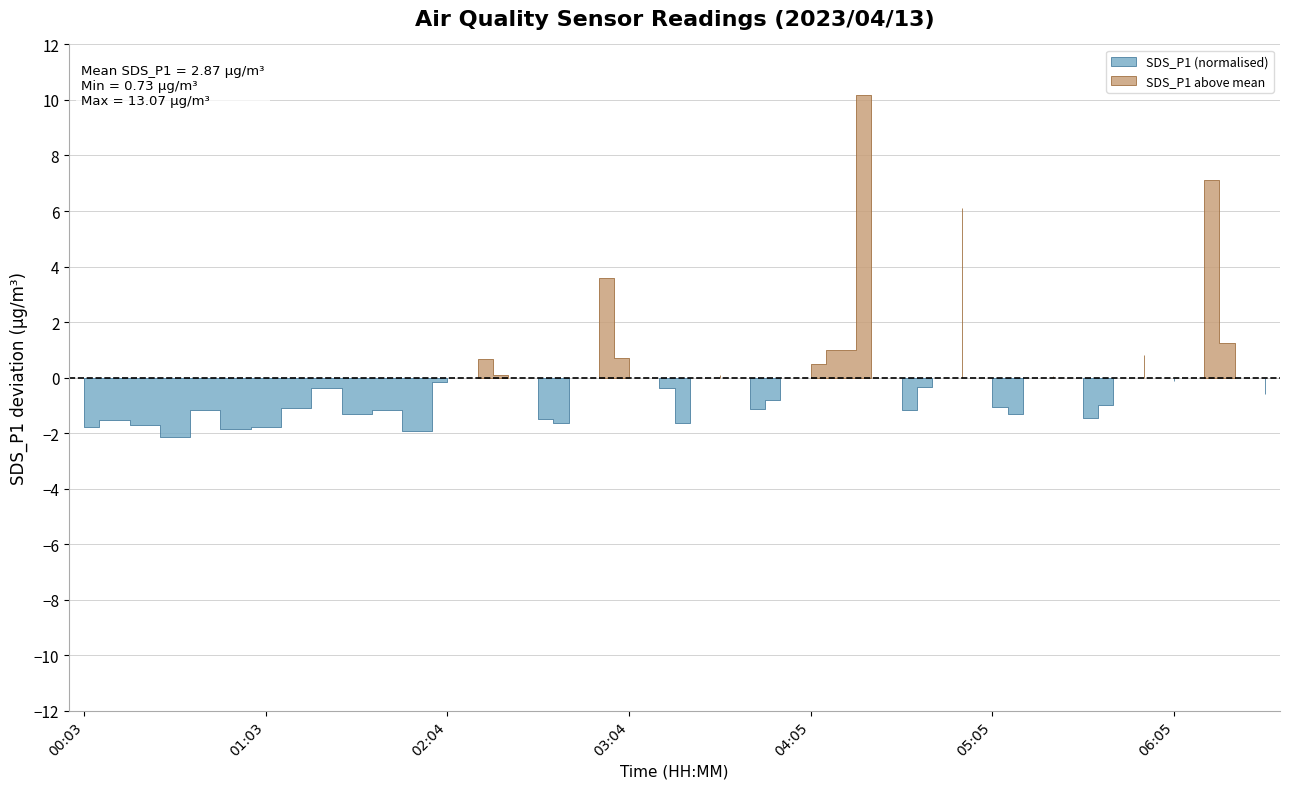

Which label corresponds to the smallest value in the chart?

00:33